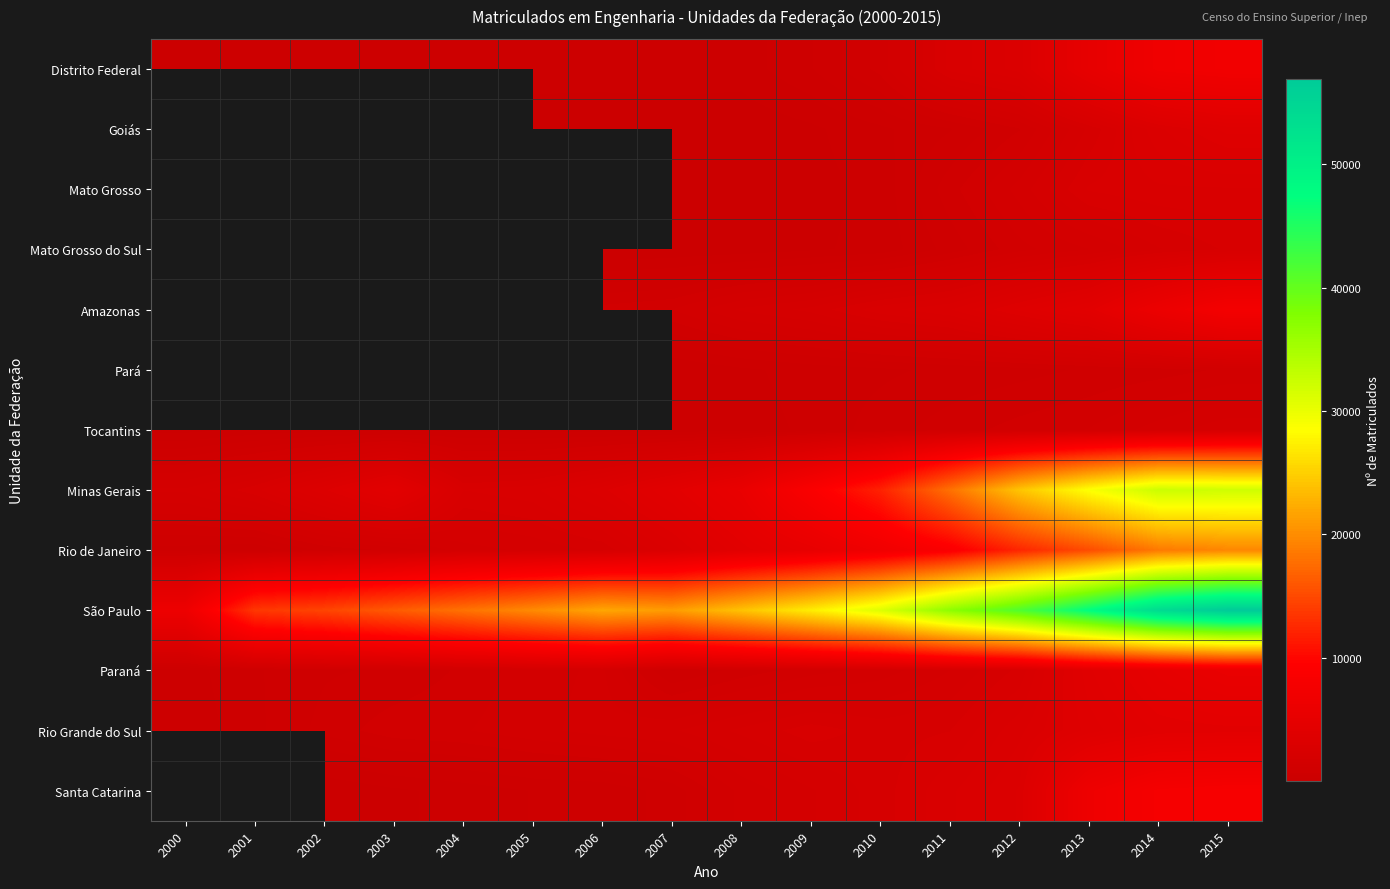

At how many categories does at least one series exceed 39803?

4